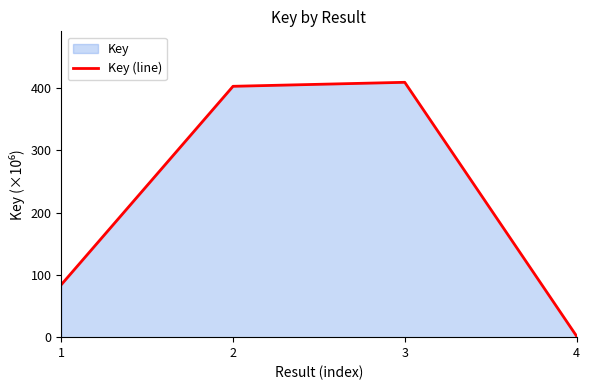

Reading left to right, what are all the values shown in this chart?

1=84.3	2=403.0	3=409.4	4=1.9